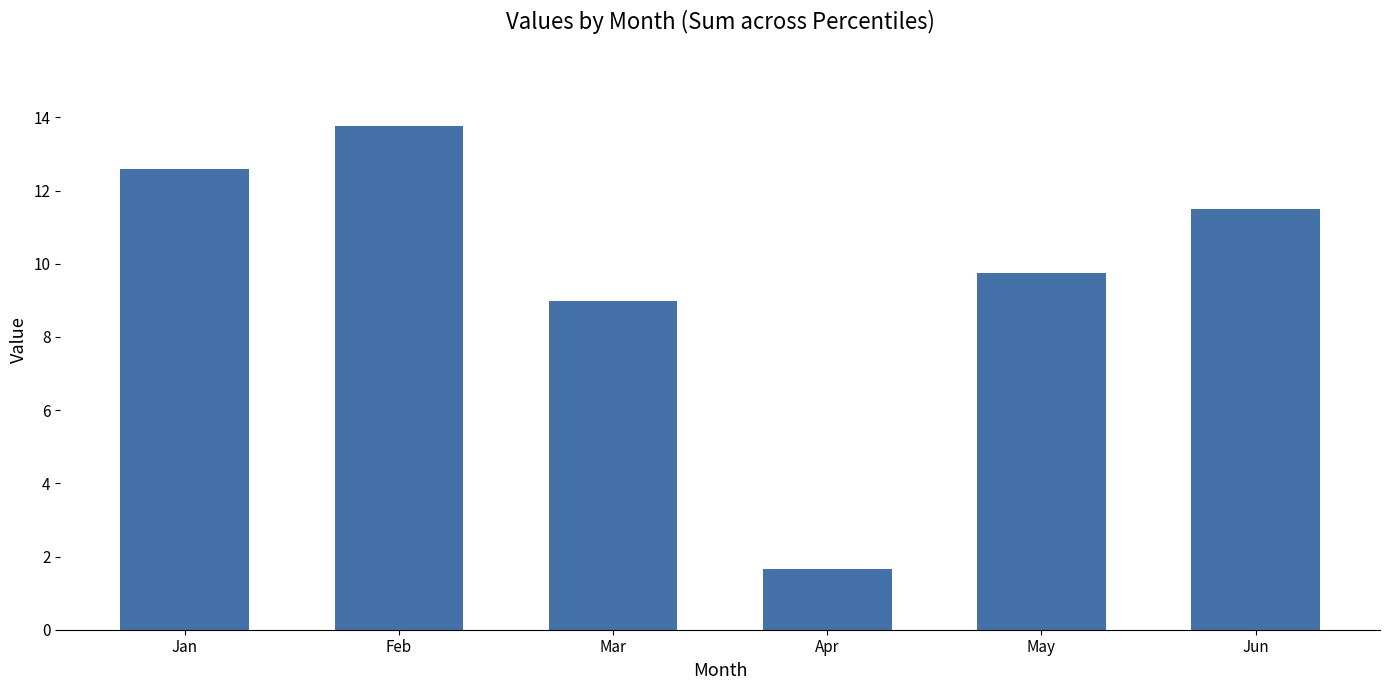

Count the number of values greater than 11.

3